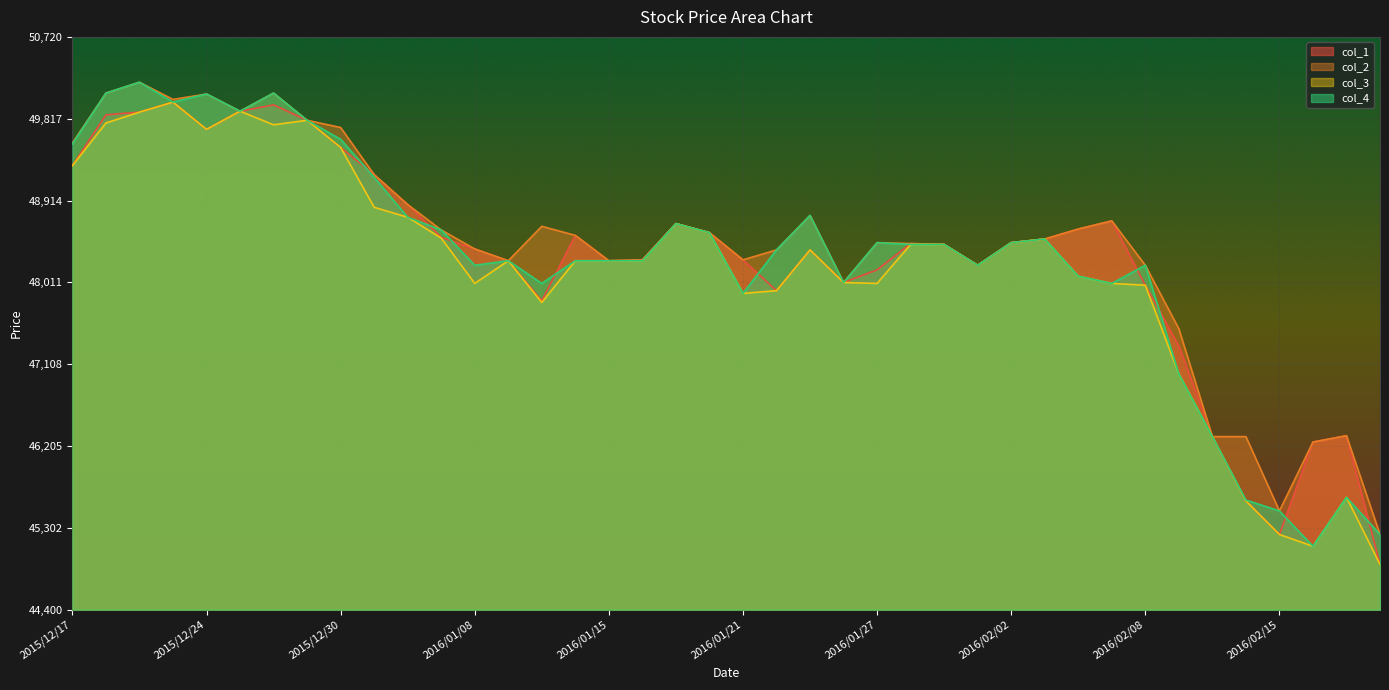

Which series has the largest total across all categories?

col_2